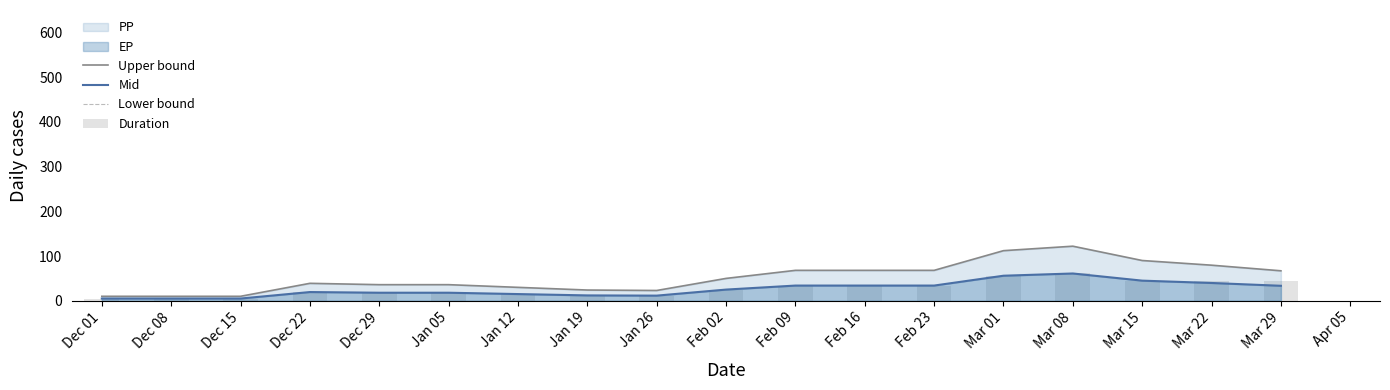

Reading left to right, extract all data points from this chart.

Upper bound: 10.0	10.0	10.0	39.0	36.0	36.0	30.0	24.0	23.0	50.0	68.0	68.0	68.0	112.0	122.0	90.0	79.6	67.0
Mid: 5.0	5.0	5.0	19.5	18.0	18.0	15.0	12.0	11.5	25.0	34.0	34.0	34.0	56.0	61.0	45.0	39.8	33.5
Lower bound: 0.0	0.0	0.0	0.0	0.0	0.0	0.0	0.0	0.0	0.0	0.0	0.0	0.0	0.0	0.0	0.0	0.0	0.0
Duration: 5.0	5.0	5.0	19.5	18.0	18.0	15.0	12.0	11.5	25.0	34.0	34.0	34.0	56.0	61.0	45.0	45.0	45.0